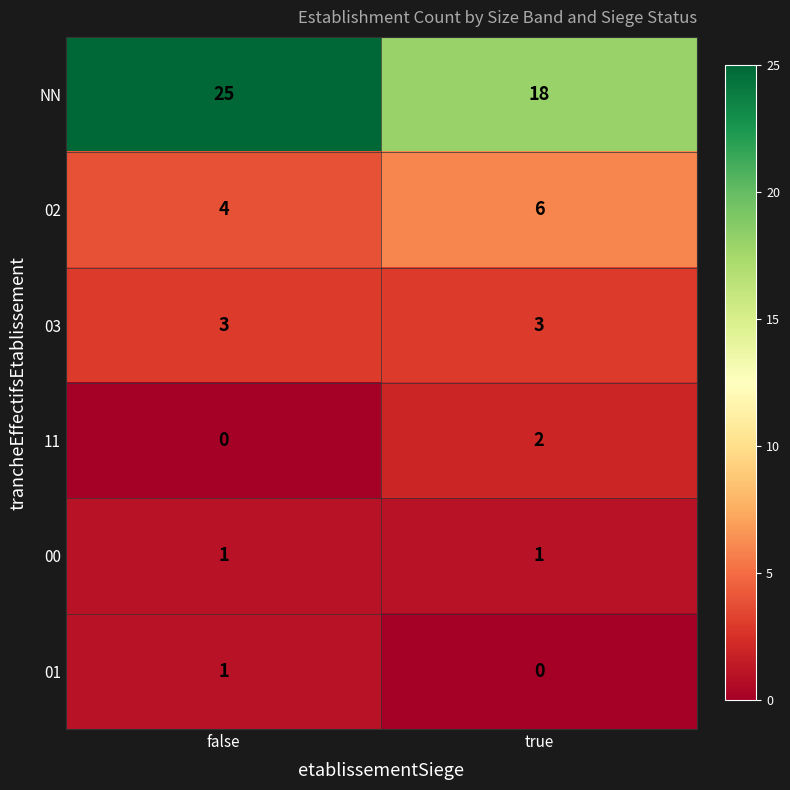

Reading left to right, list all the values displayed in this chart.

NN: false=25	true=18
02: false=4	true=6
03: false=3	true=3
11: false=0	true=2
00: false=1	true=1
01: false=1	true=0